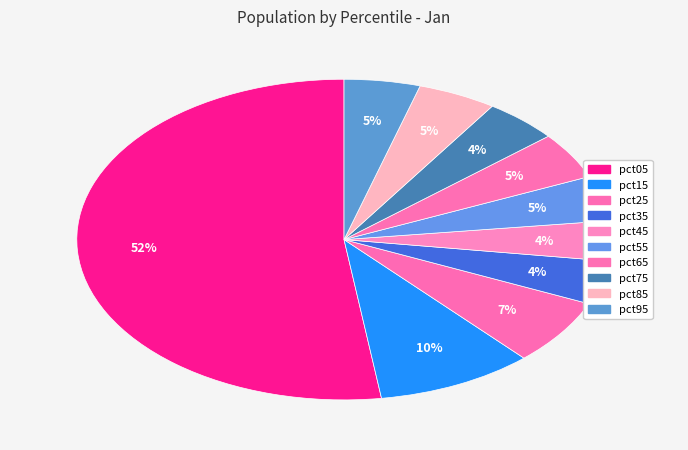

How many slices are in this pie chart?

10